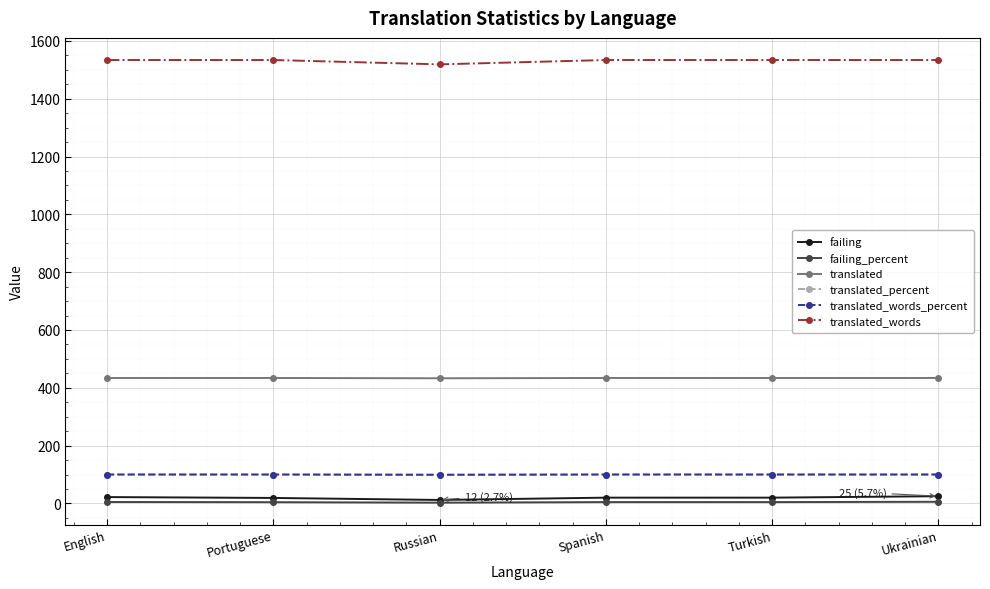

Is it true that translated_words equals 1519.0 at Russian?

True